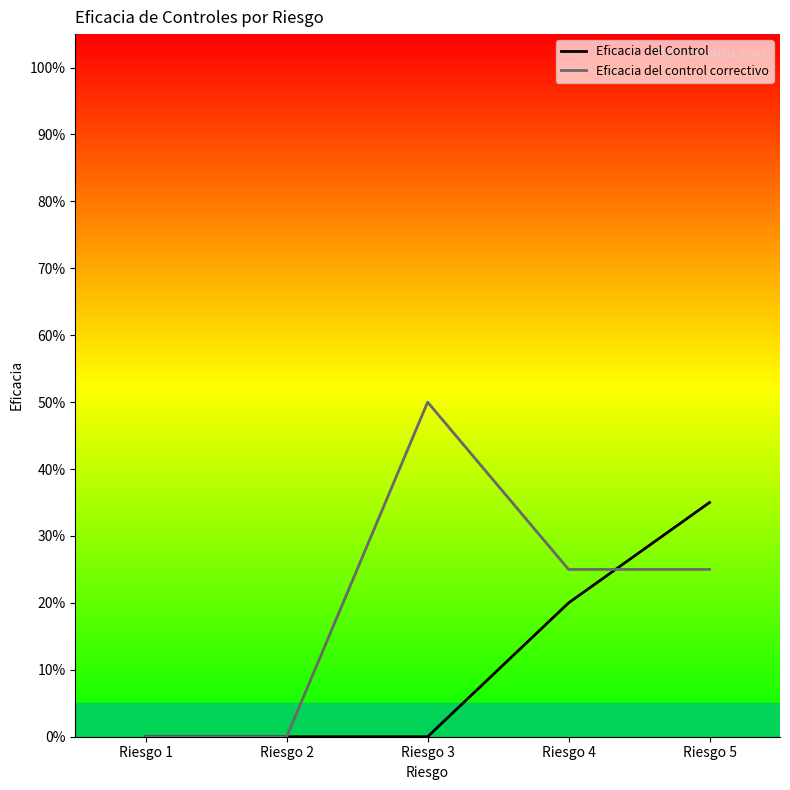

True or false: Eficacia del control correctivo and Eficacia del Control intersect in this chart.

True